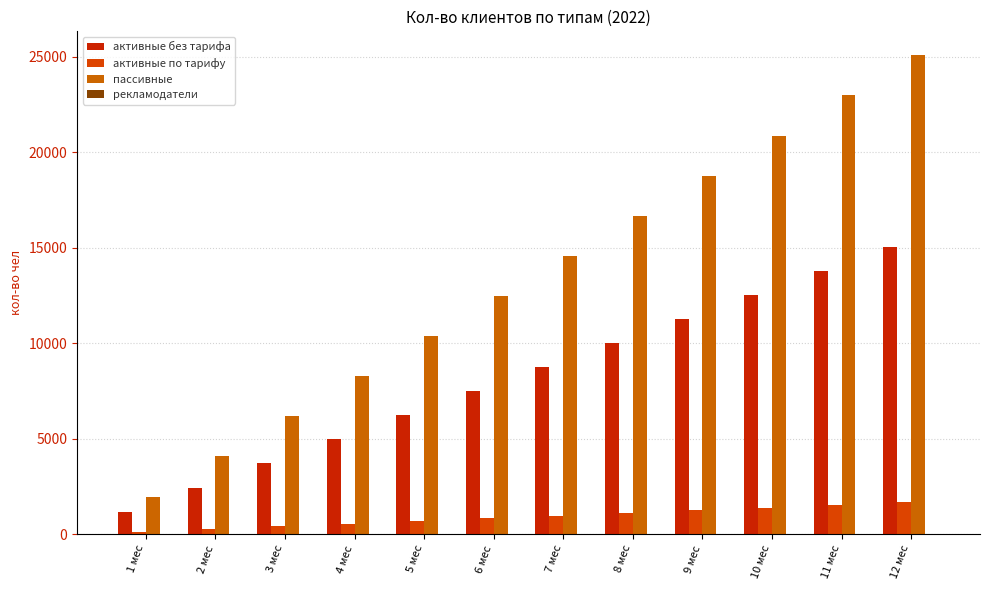

What is the maximum value for активные по тарифу?

1671.8